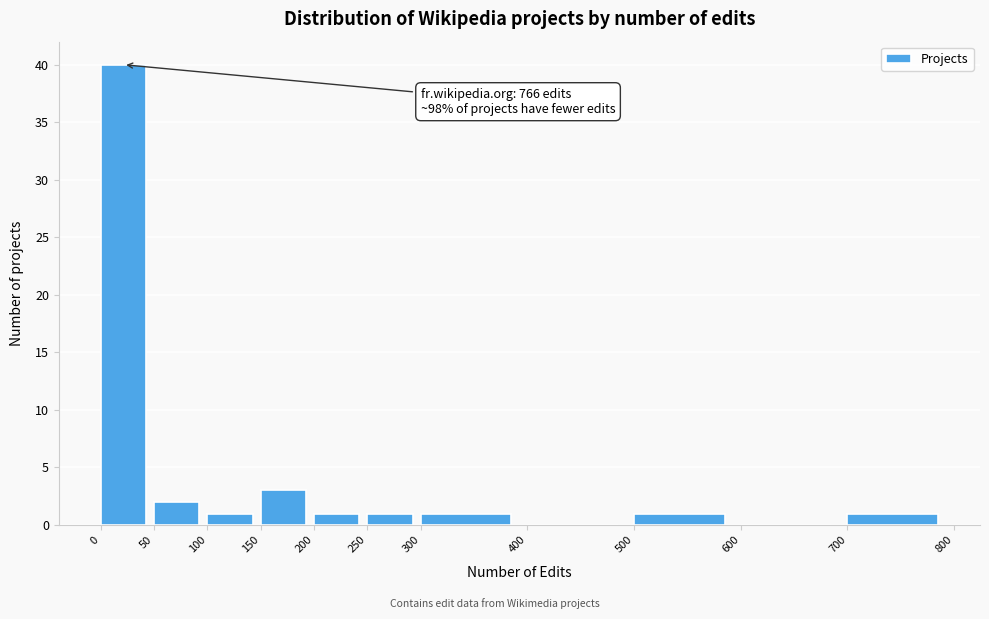

Which range on the x-axis has the tallest bar?

0 to 50